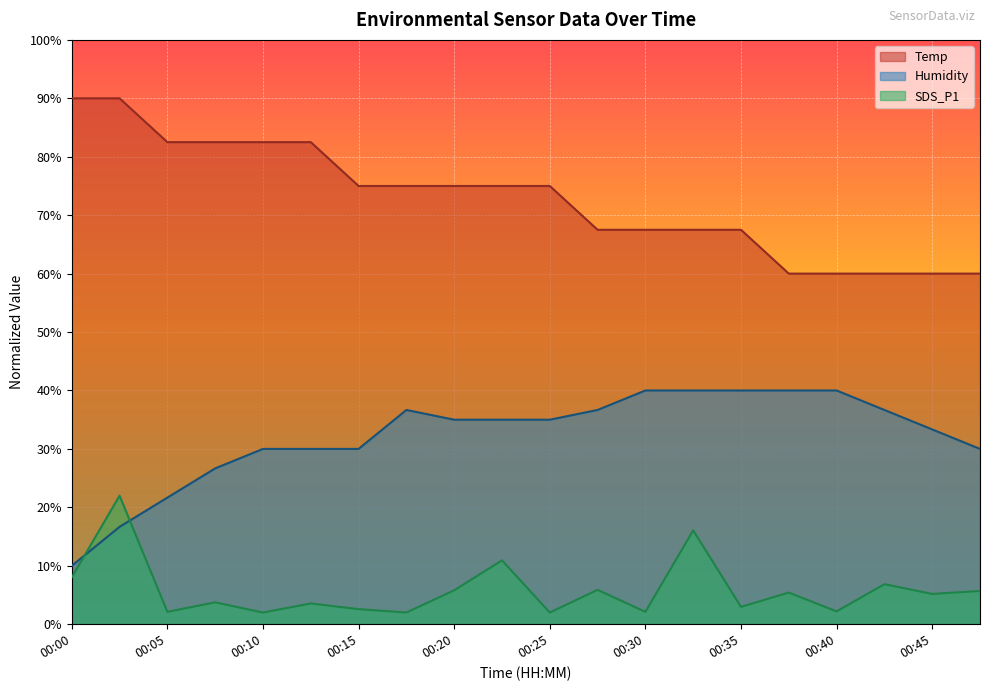

Rank the series by their maximum value, from lowest to highest.

SDS_P1, Humidity, Temp